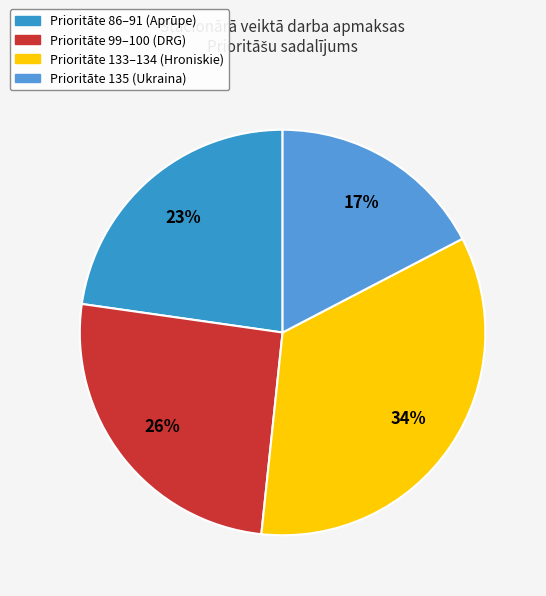

To the nearest percent, what is the difference between the largest and smallest slice percentages?

17%